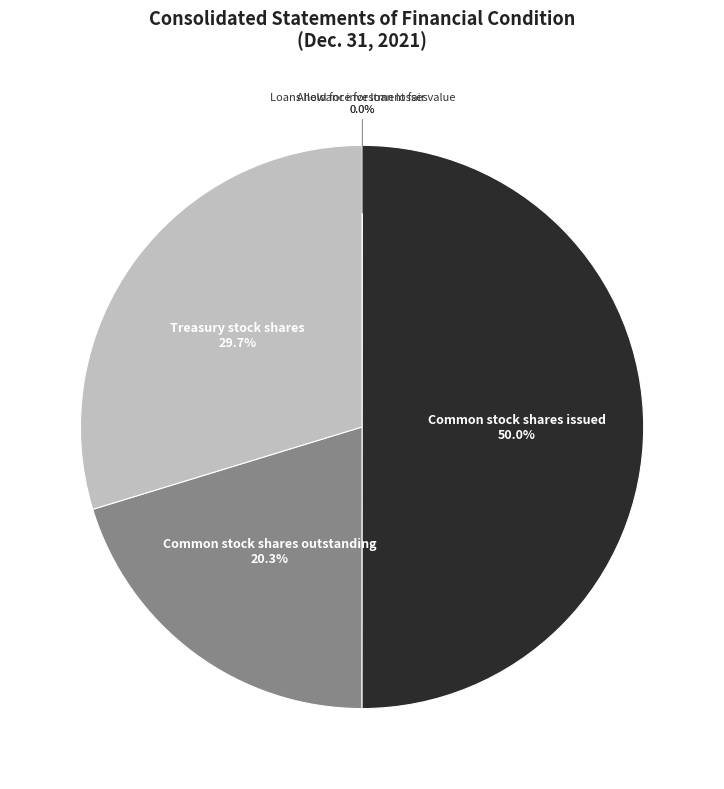

To the nearest percent, what percentage of the pie is Treasury stock shares?

30%